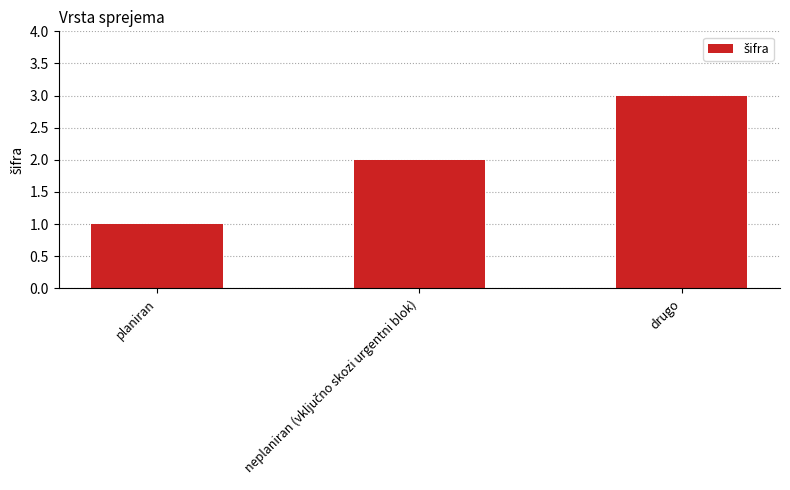

The value at planiran is 1. True or false?

True